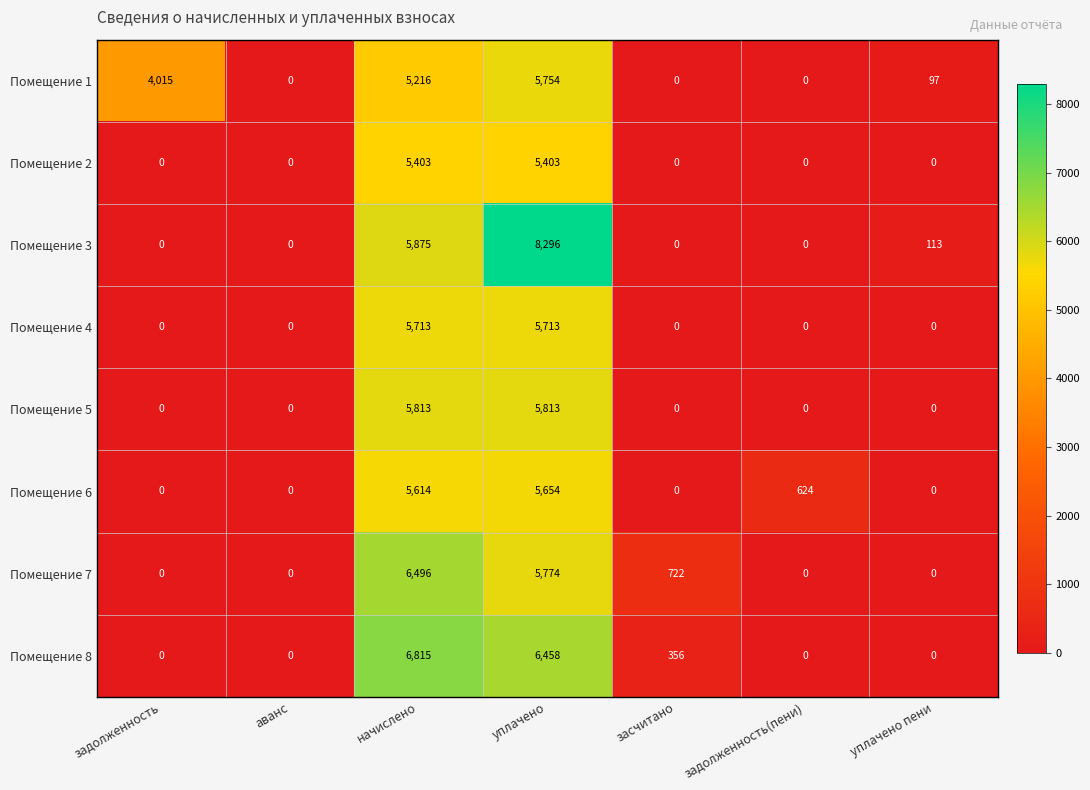

How many data points does each series have?

7